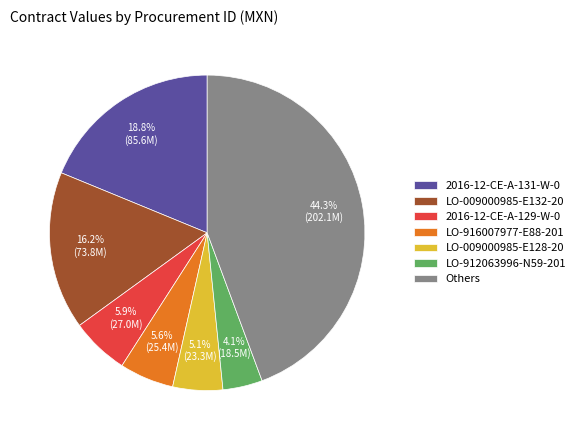

Which category has the biggest portion of the pie?

Others